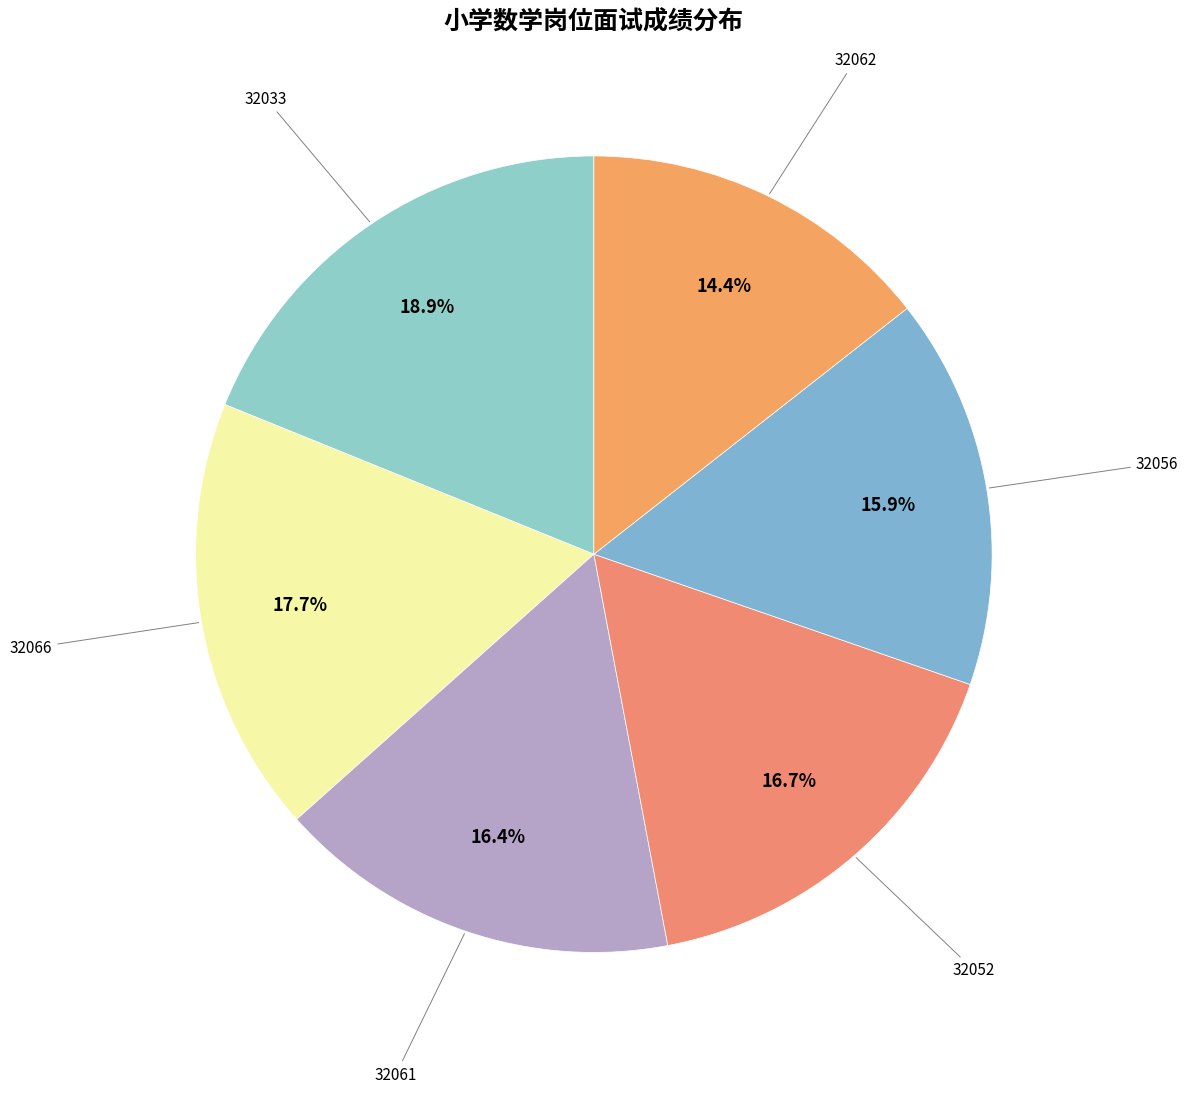

To the nearest percent, what is the average slice percentage?

17%